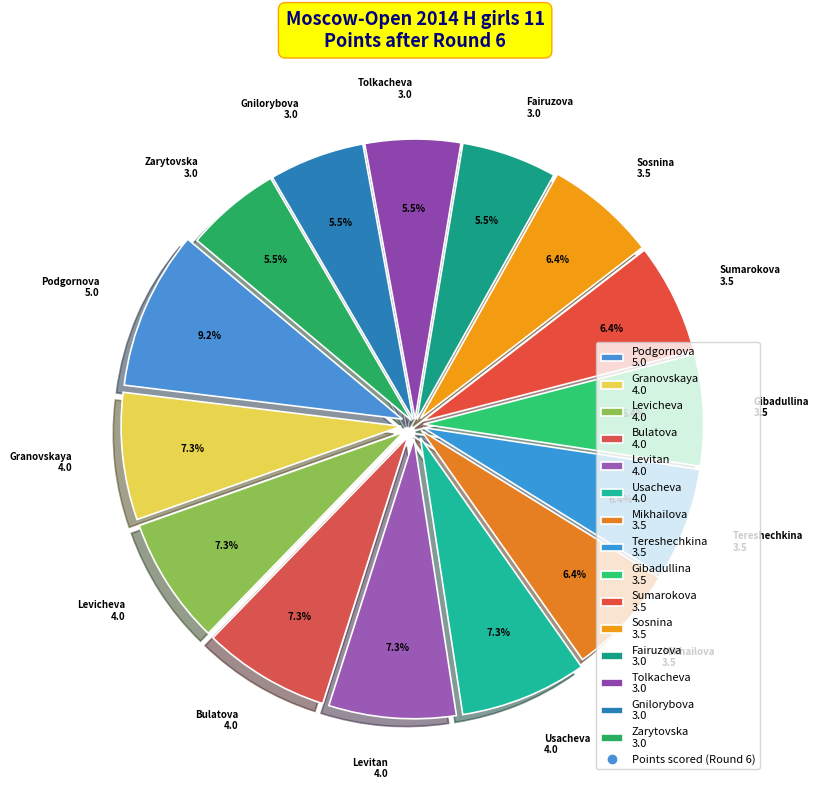

Between Levicheva 4.0 and Tolkacheva 3.0, which is larger?

Levicheva 4.0